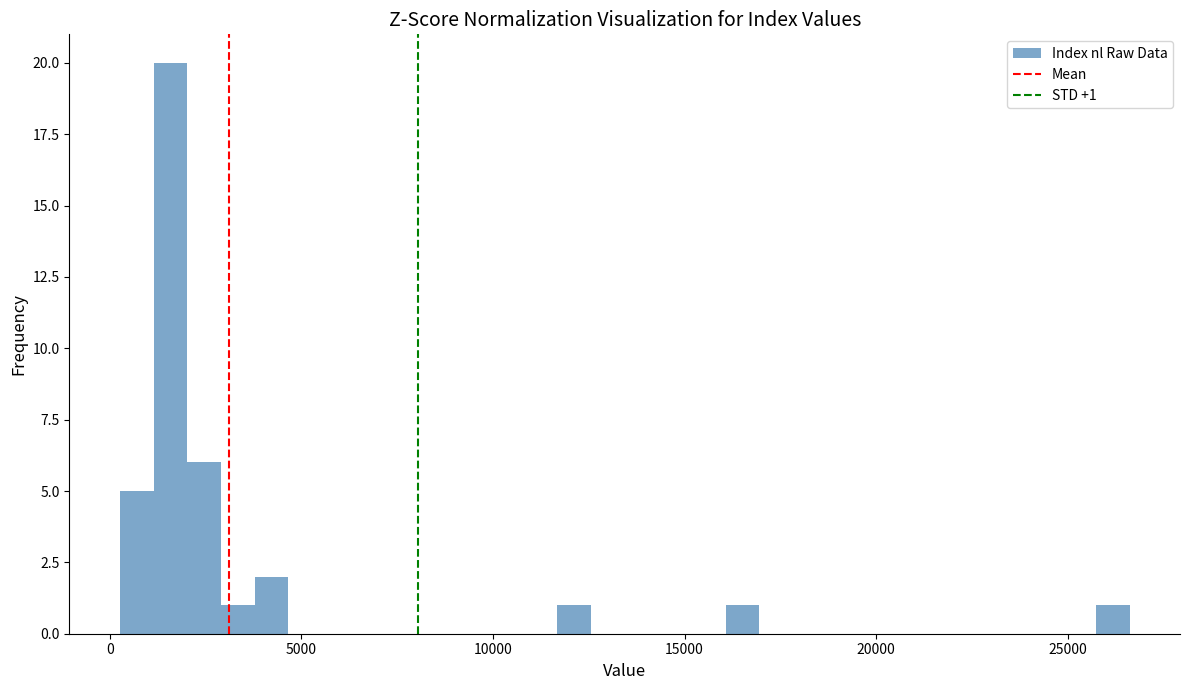

Around what value on the x-axis is the tallest bar? Give the approximate position of its centre, as read against the axis.

1500